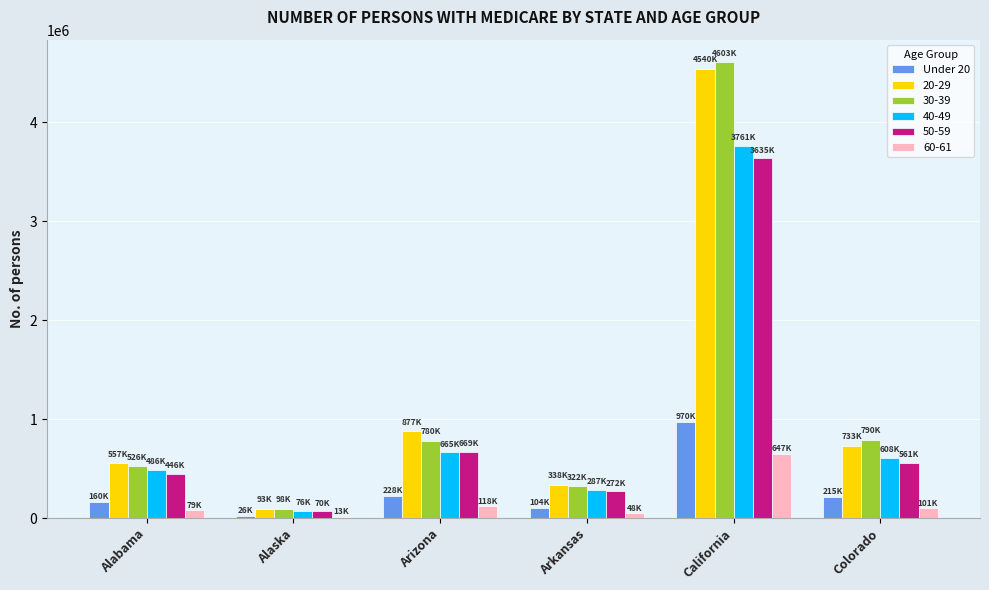

The value of 40-49 at Arkansas is 287635. True or false?

True